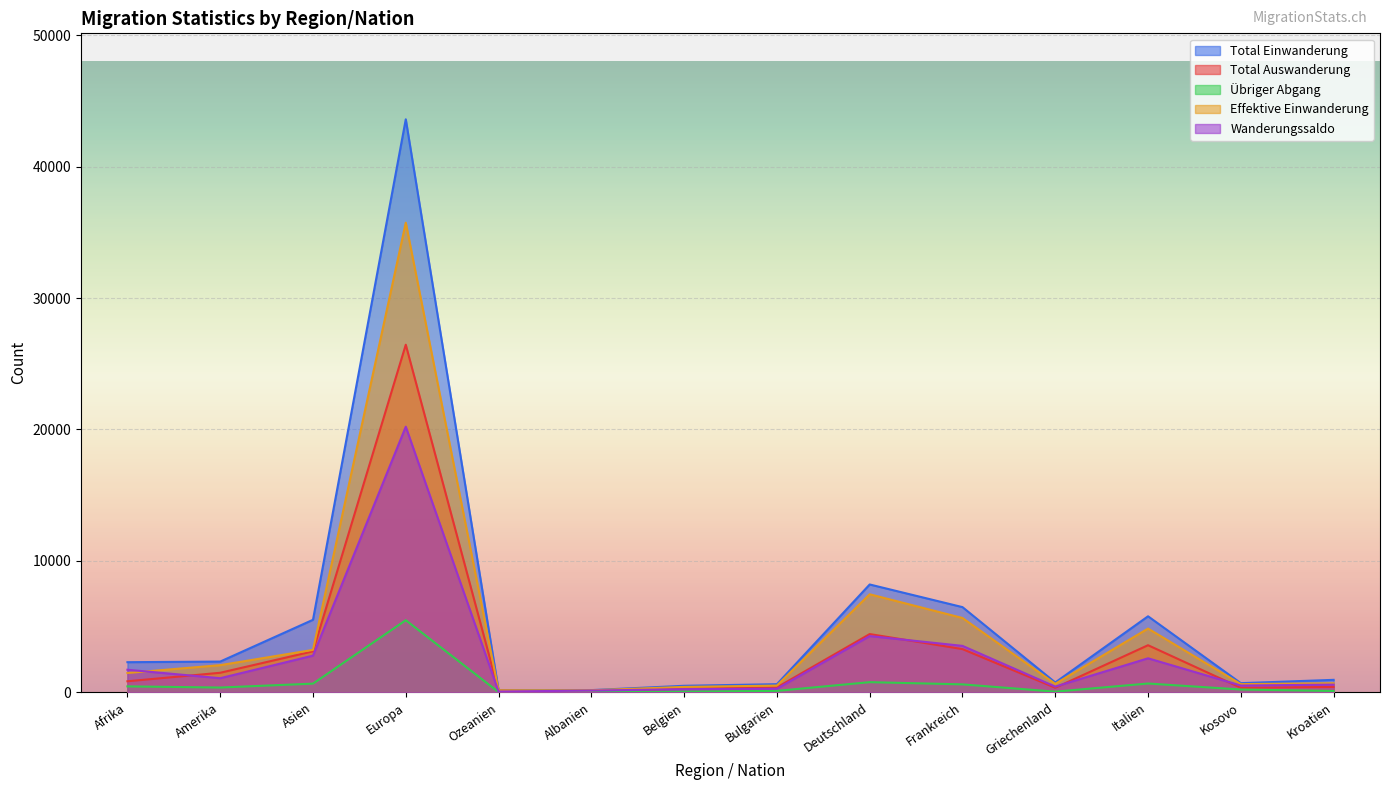

True or false: Effektive Einwanderung and Total Einwanderung intersect in this chart.

False